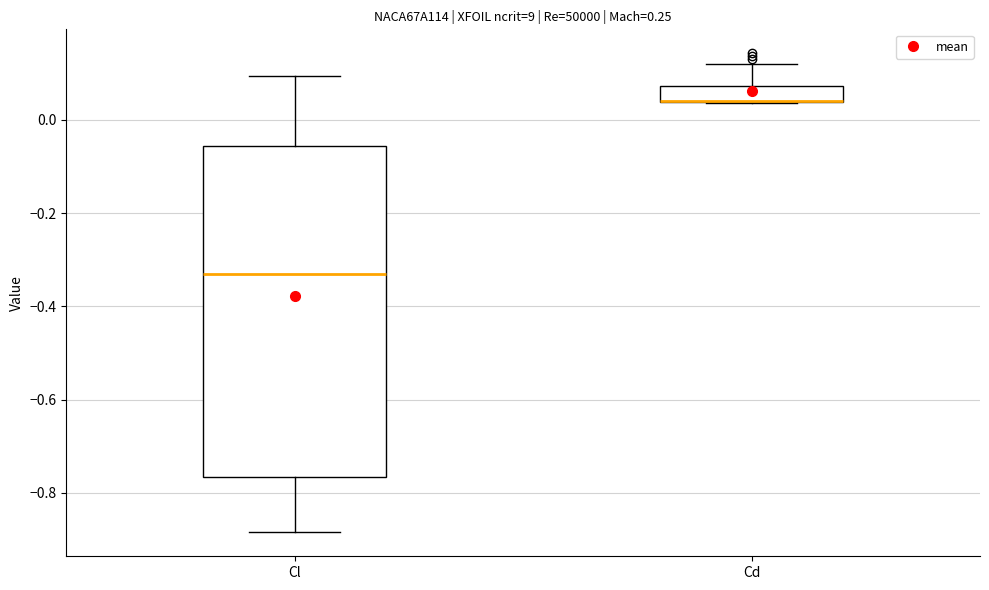

Where is the lower edge of the box for Cl on the y-axis? The values are not printed on the chart, so give them approximately, as read against the axis.

-0.76